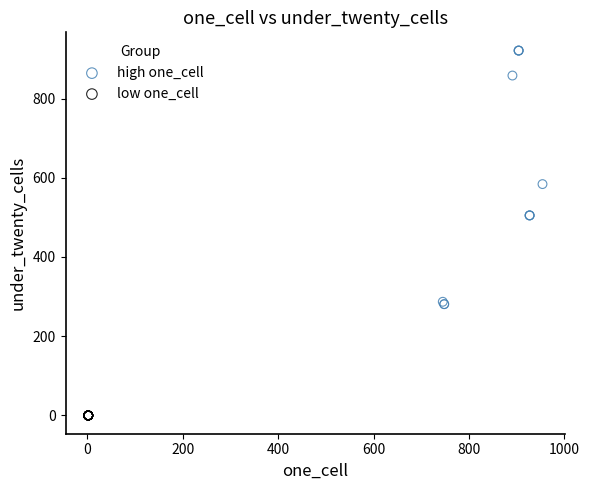

Which series reaches the maximum Y coordinate?

high one_cell